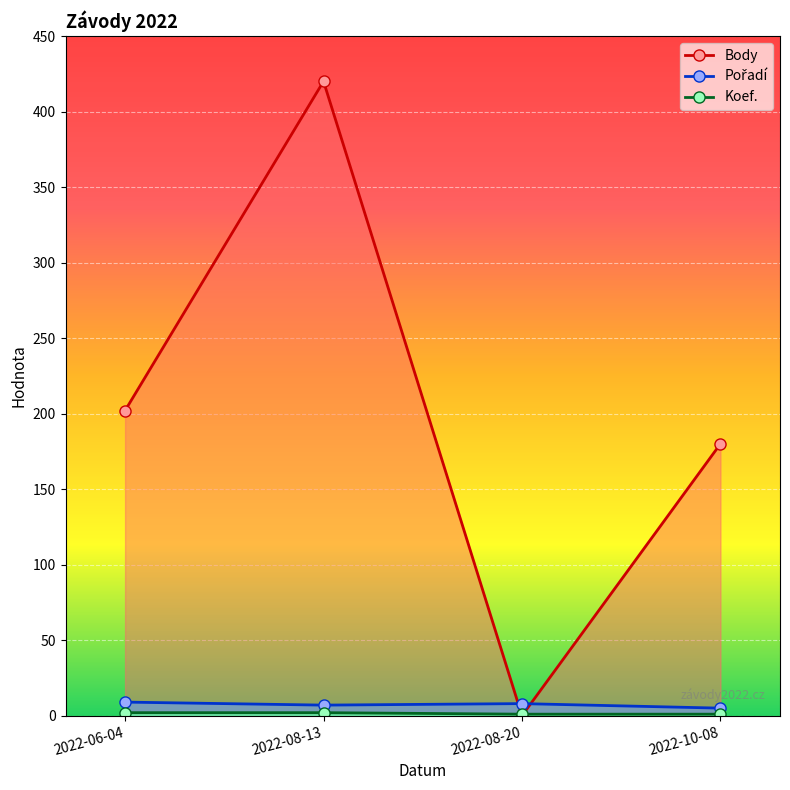

The Body series shows 176 at 2022-08-20. True or false?

False